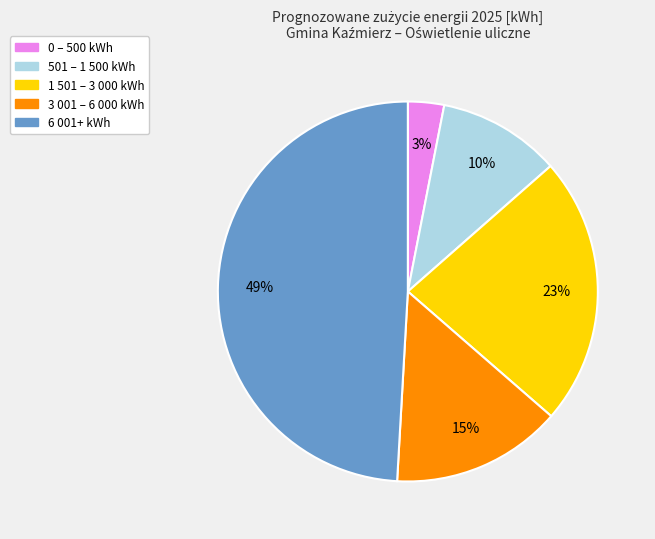

Does any single category account for the majority?

No